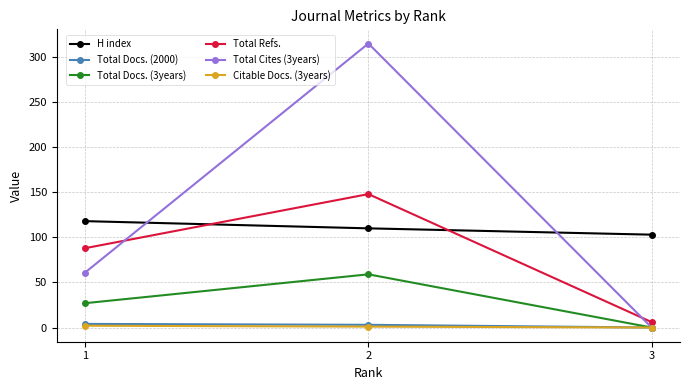

What is the difference between the highest and lowest values at 2?

314